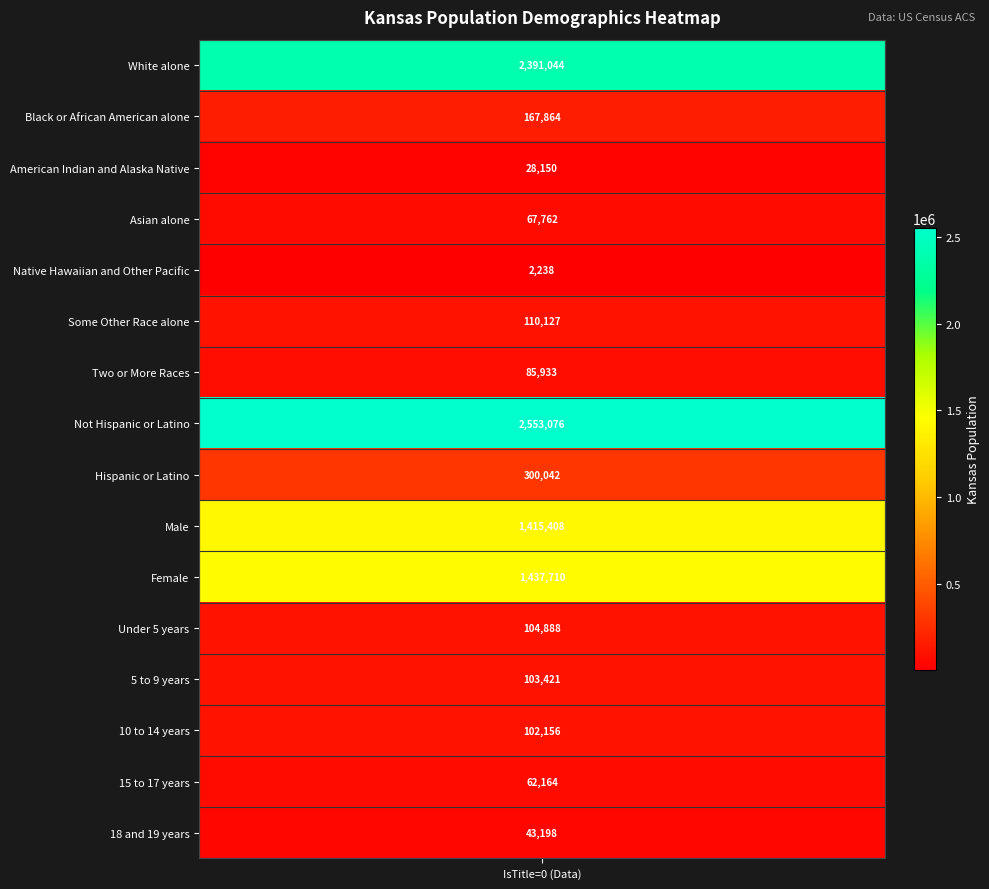

What is the smallest value displayed?

2238